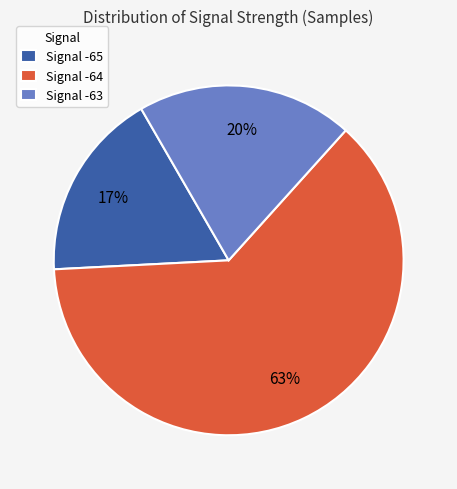

Which has a higher value, Signal -63 or Signal -64?

Signal -64